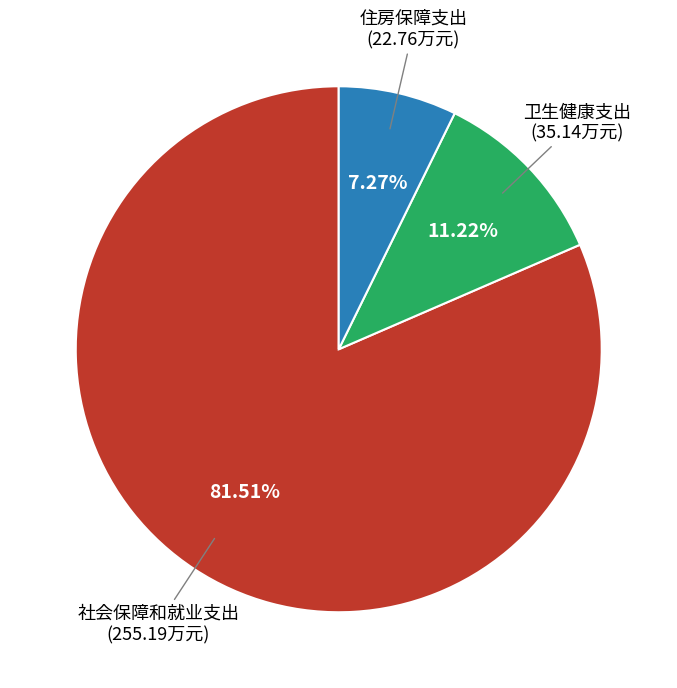

Does any single category account for the majority?

Yes